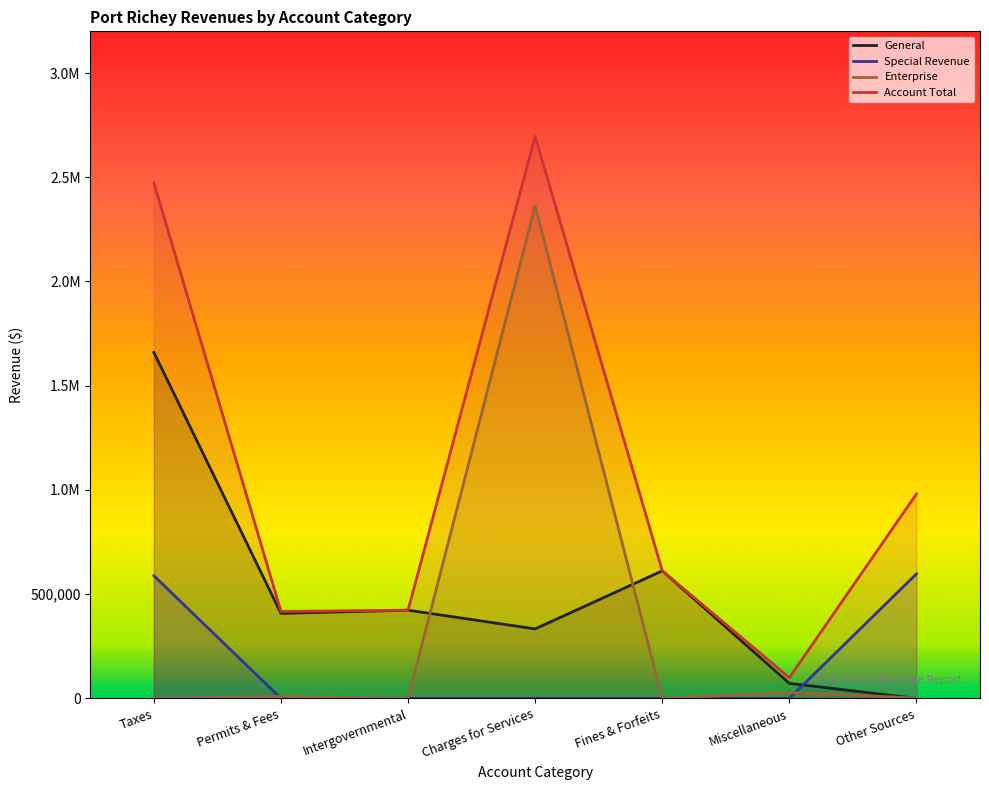

True or false: Account Total has a value of 2696061 at Charges for Services.

True